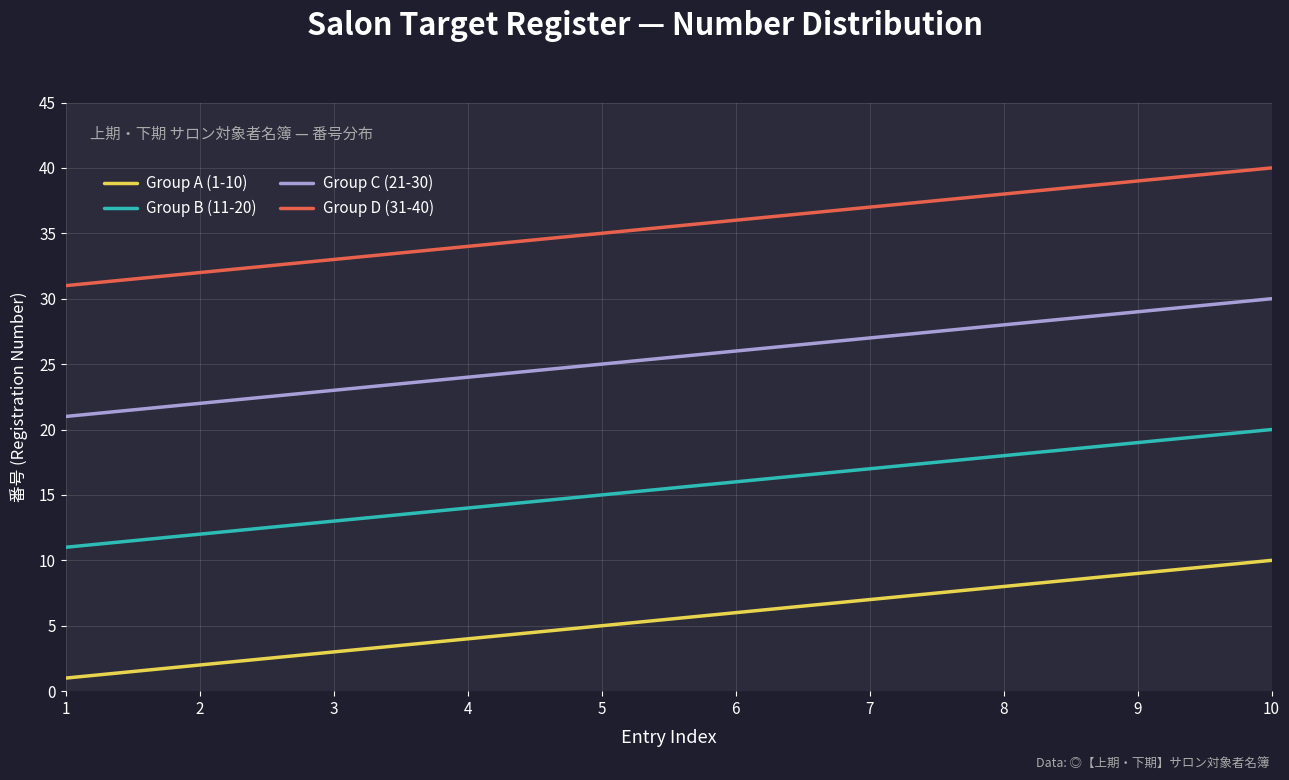

The value of Group D (31-40) at 2 is 54. True or false?

False